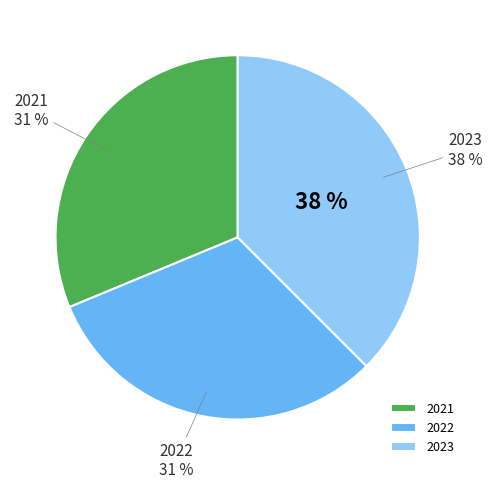

Is 2021 the majority of the pie?

No